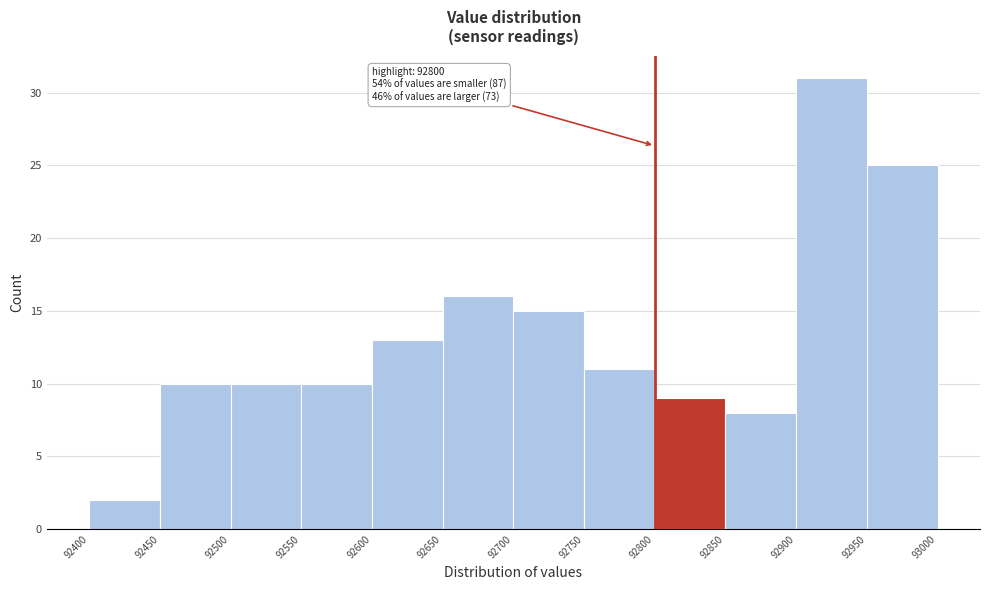

Which range on the x-axis has the tallest bar?

92900 to 92950